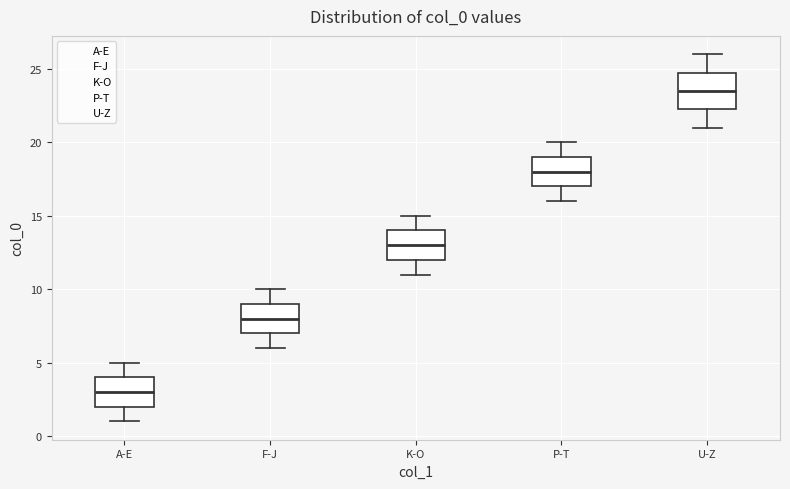

Reading left to right, read every box against the y-axis: the position of its median line, the range the box covers, and the ends of its whiskers. The values are not printed on the chart, so give them approximately, as read against the axis.

A-E: median 3.0, box 2.0 to 4.0, whiskers 1.0 to 5.0
F-J: median 8.0, box 7.0 to 9.0, whiskers 6.0 to 10.0
K-O: median 13.0, box 12.0 to 14.0, whiskers 11.0 to 15.0
P-T: median 18.0, box 17.0 to 19.0, whiskers 16.0 to 20.0
U-Z: median 23.5, box 22.5 to 25.0, whiskers 21.0 to 26.0